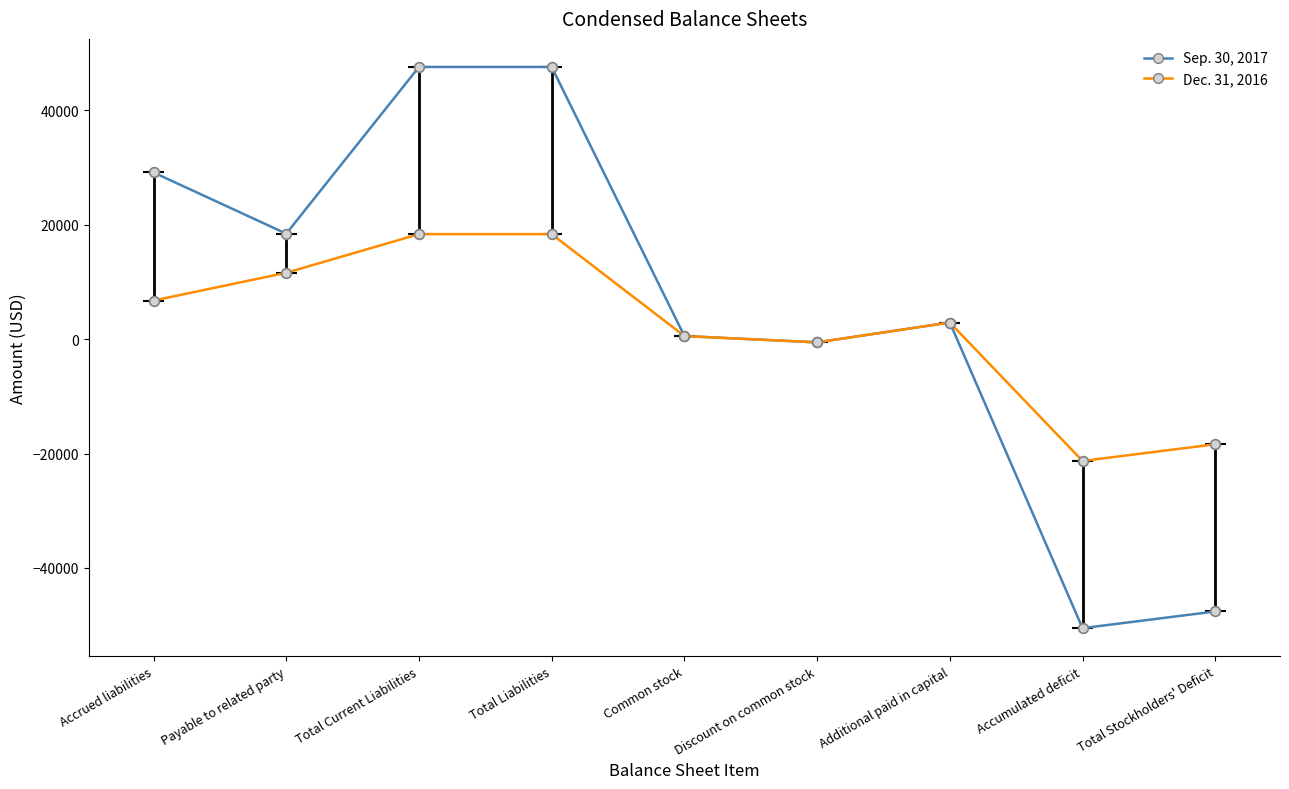

Is this an area chart (filled region under the line)?

No